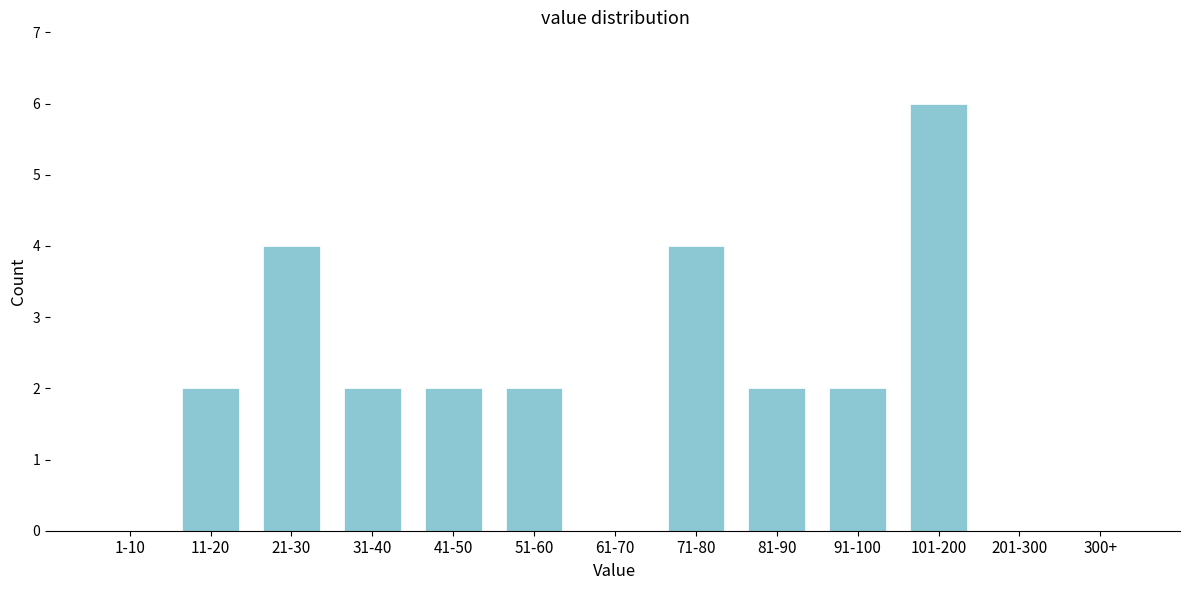

Reading left to right, what are all the values shown in this chart?

1-10=0	11-20=2	21-30=4	31-40=2	41-50=2	51-60=2	61-70=0	71-80=4	81-90=2	91-100=2	101-200=6	201-300=0	300+=0